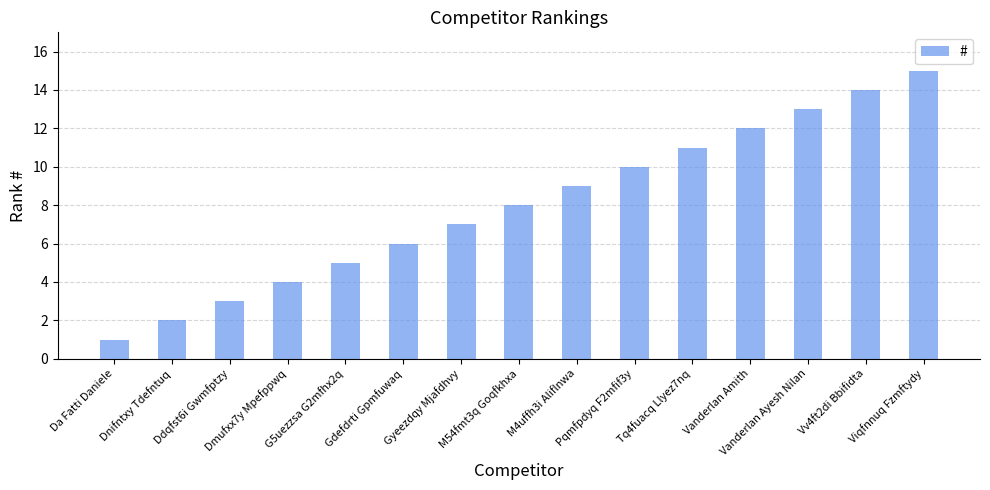

How many bars are there in total?

15